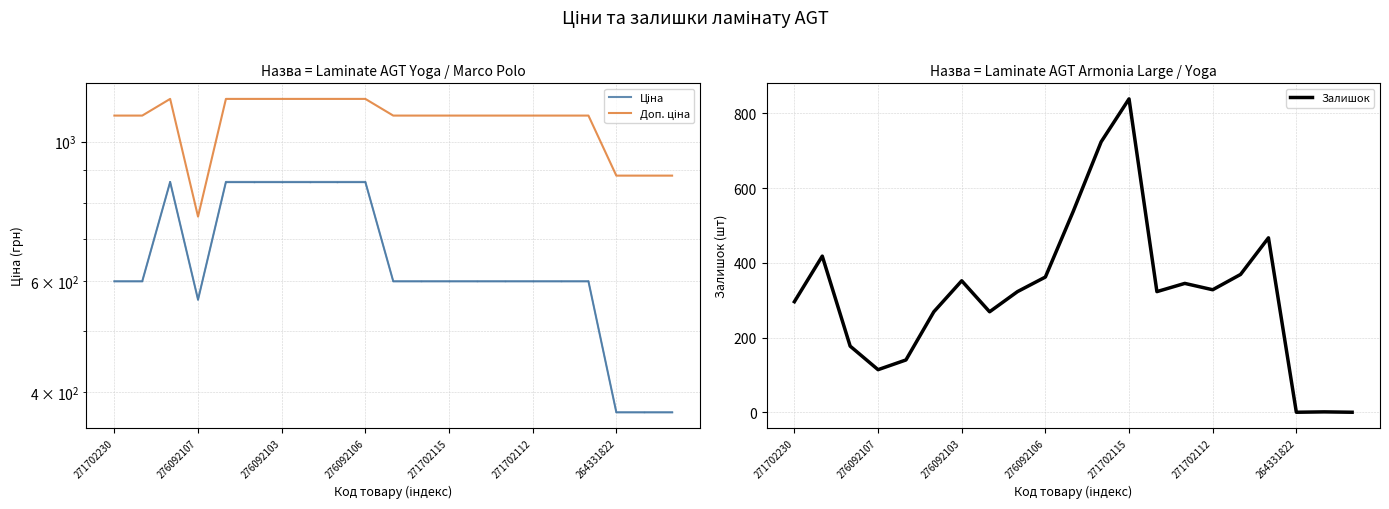

What is the spread (max minus min) of values at 10?

562.0